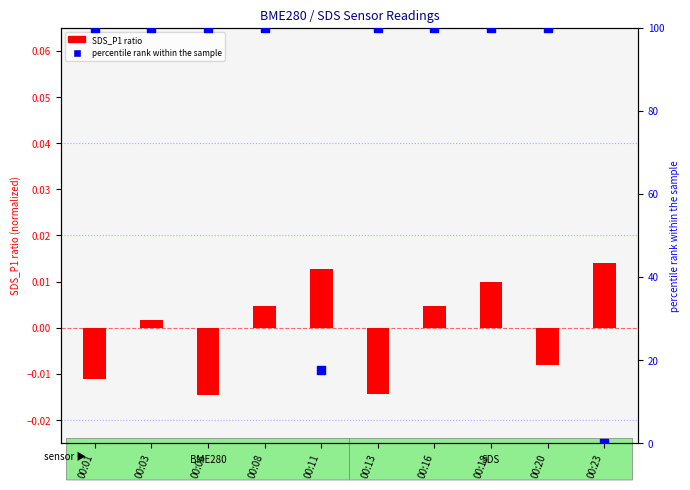

Which series contains the lowest Y value?

SDS_P1 ratio